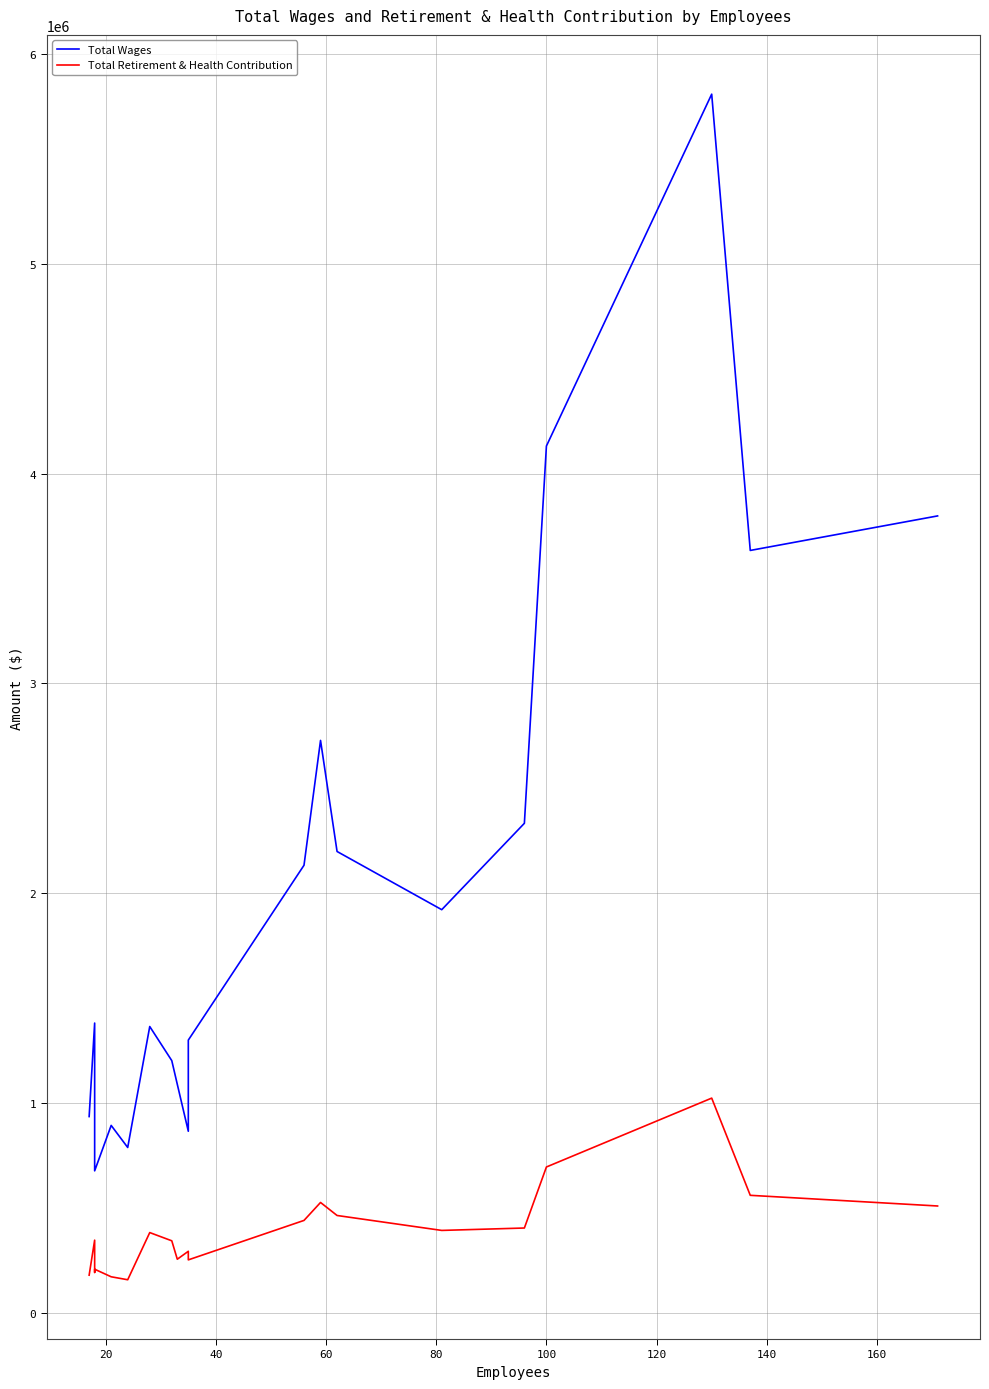

How many interior local valleys does the Total Wages series have?

5